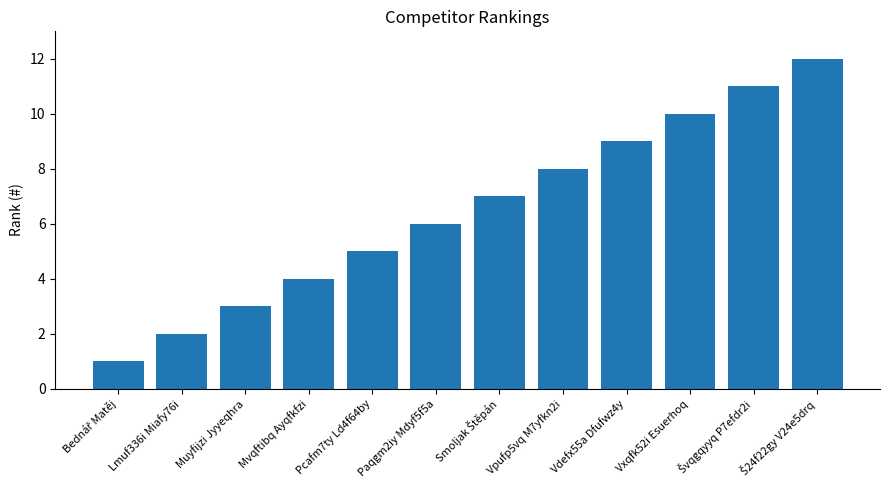

What is the sum of all values?

78